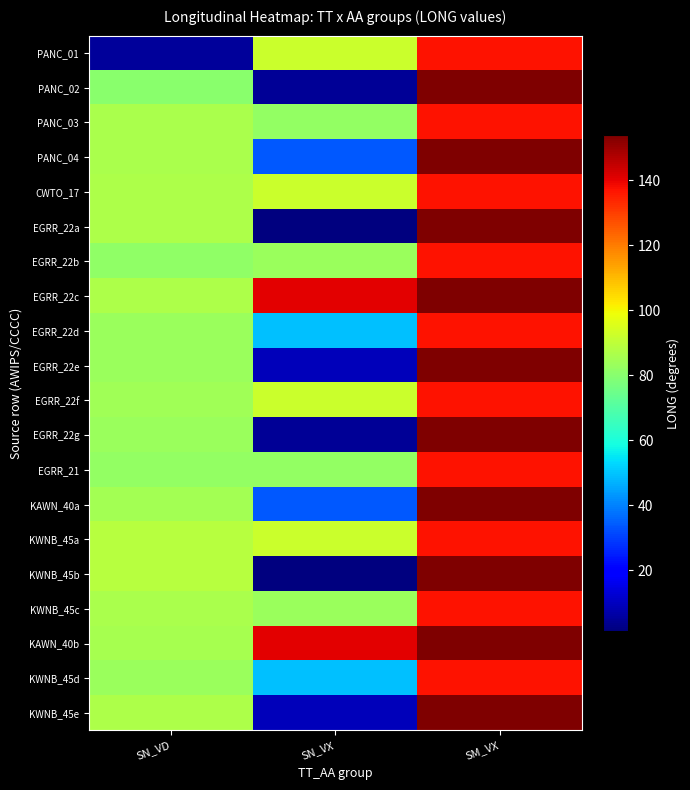

Reading right to left, what are all the values shown in this chart?

PANC_01: SM_VX=137.0	SN_VX=92.2	SN_VD=5.0
PANC_02: SM_VX=154.0	SN_VX=4.5	SN_VD=80.4
PANC_03: SM_VX=137.0	SN_VX=82.3	SN_VD=86.3
PANC_04: SM_VX=154.0	SN_VX=34.0	SN_VD=86.3
CWTO_17: SM_VX=137.0	SN_VX=92.5	SN_VD=87.0
EGRR_22a: SM_VX=154.0	SN_VX=1.3	SN_VD=87.0
EGRR_22b: SM_VX=137.0	SN_VX=83.3	SN_VD=81.8
EGRR_22c: SM_VX=154.0	SN_VX=140.4	SN_VD=87.0
EGRR_22d: SM_VX=137.0	SN_VX=49.2	SN_VD=83.3
EGRR_22e: SM_VX=154.0	SN_VX=9.2	SN_VD=83.3
EGRR_22f: SM_VX=137.0	SN_VX=92.2	SN_VD=84.8
EGRR_22g: SM_VX=154.0	SN_VX=4.5	SN_VD=83.6
EGRR_21: SM_VX=137.0	SN_VX=82.3	SN_VD=82.4
KAWN_40a: SM_VX=154.0	SN_VX=34.0	SN_VD=85.1
KWNB_45a: SM_VX=137.0	SN_VX=92.5	SN_VD=88.4
KWNB_45b: SM_VX=154.0	SN_VX=1.3	SN_VD=88.6
KWNB_45c: SM_VX=137.0	SN_VX=83.3	SN_VD=86.4
KAWN_40b: SM_VX=154.0	SN_VX=140.4	SN_VD=86.0
KWNB_45d: SM_VX=137.0	SN_VX=49.2	SN_VD=83.3
KWNB_45e: SM_VX=154.0	SN_VX=9.2	SN_VD=86.6